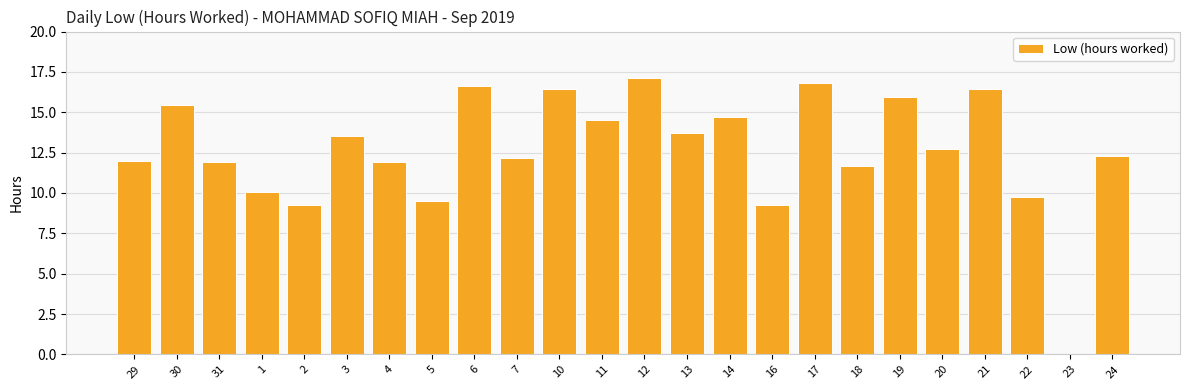

How many distinct data groups are displayed?

1